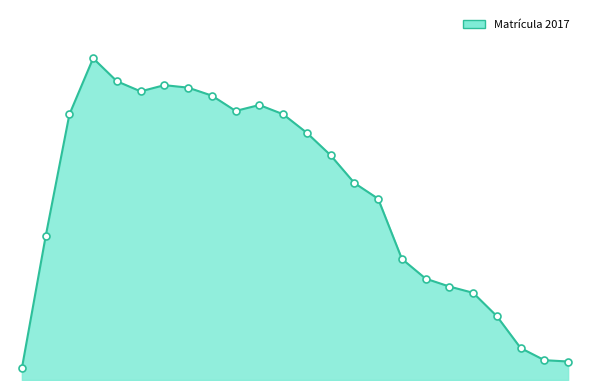

Does the chart have visible grid lines?

No